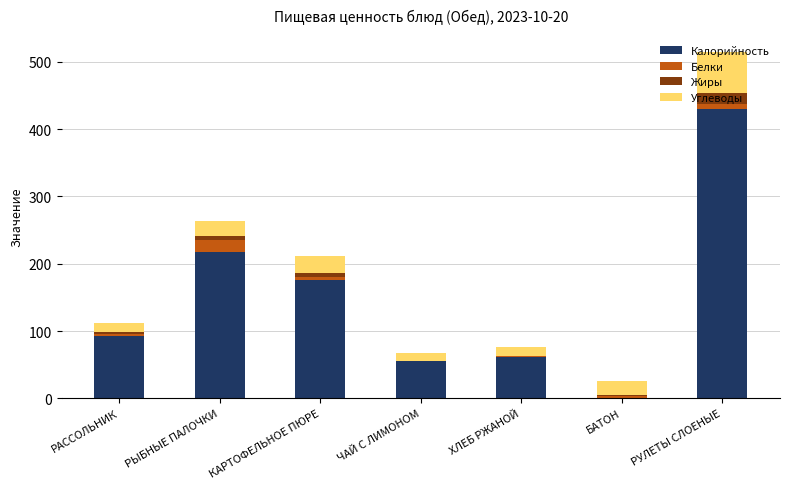

At which category is the sum across all series the highest?

РУЛЕТЫ СЛОЕНЫЕ